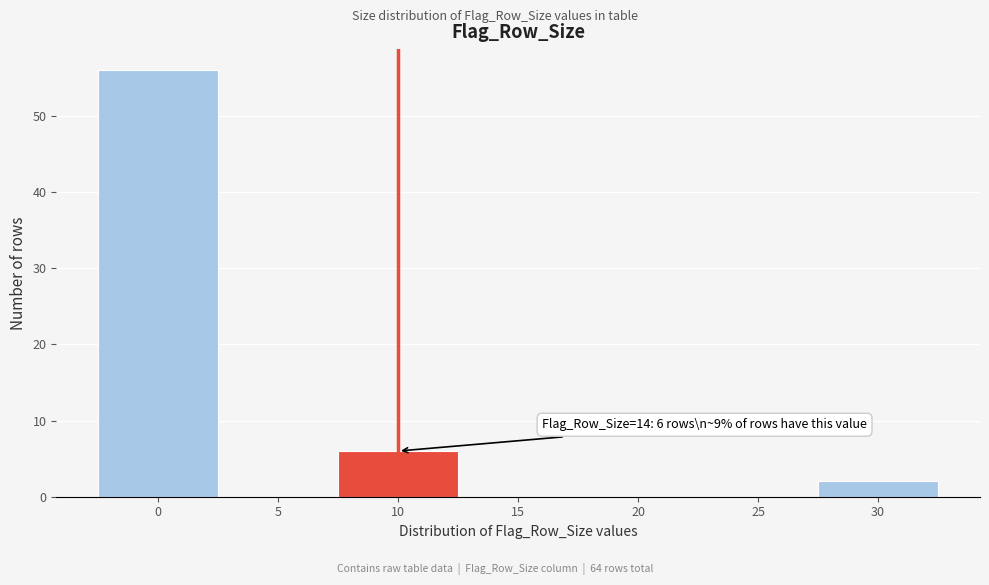

Reading left to right, list all the values displayed in this chart.

0=56	5=0	10=6	15=0	20=0	25=0	30=2